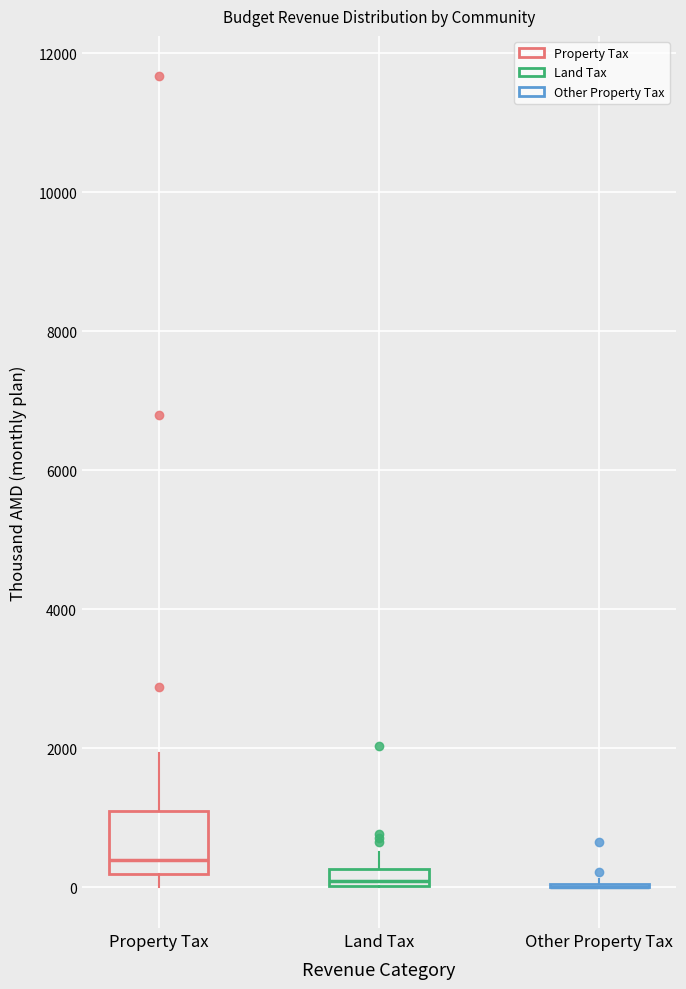

Where is the lower edge of the box for Property Tax on the y-axis? The values are not printed on the chart, so give them approximately, as read against the axis.

200